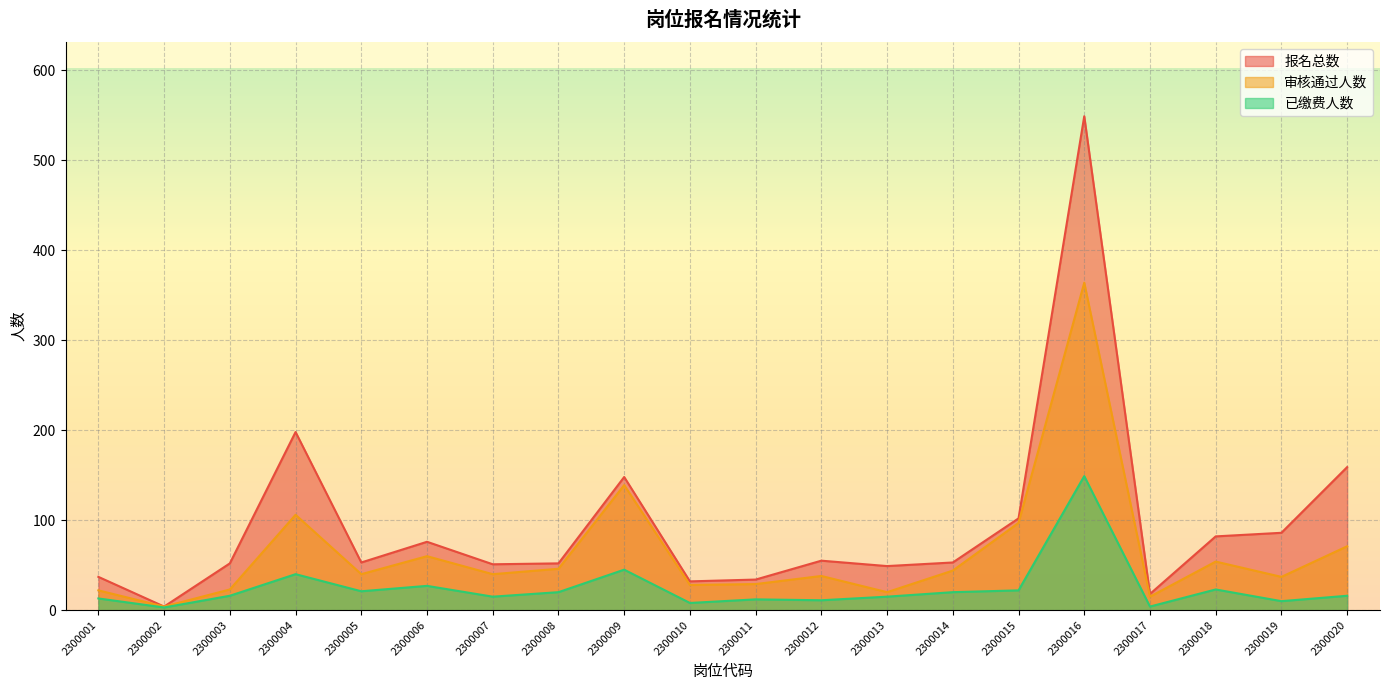

What is the value of the 报名总数 point at the 11th from the left?

34